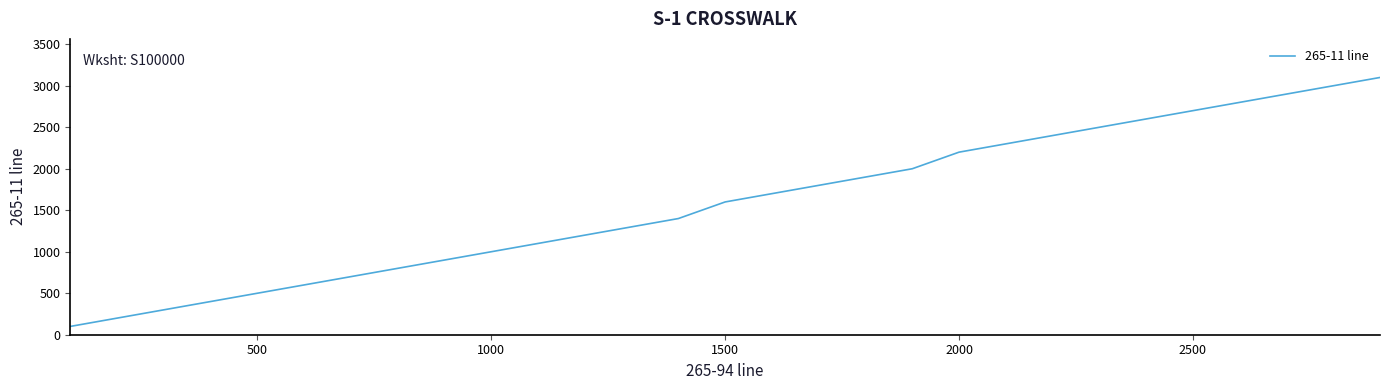

What is the maximum value shown in the chart?

3100